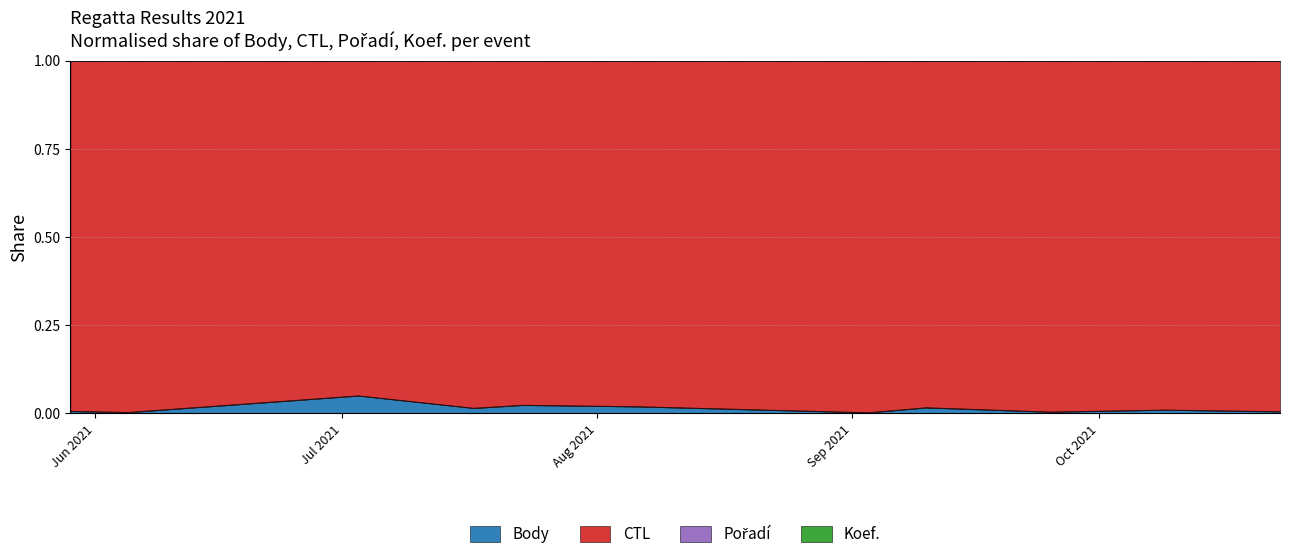

How many lines are shown in the chart?

4